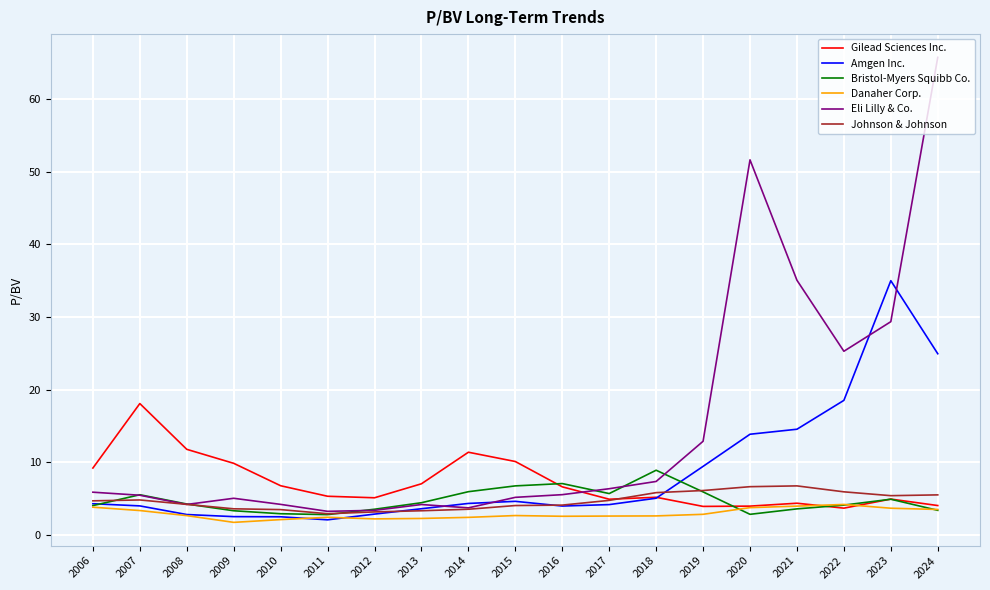

Between 2007 and 2019, which series saw the biggest shift?

Gilead Sciences Inc.